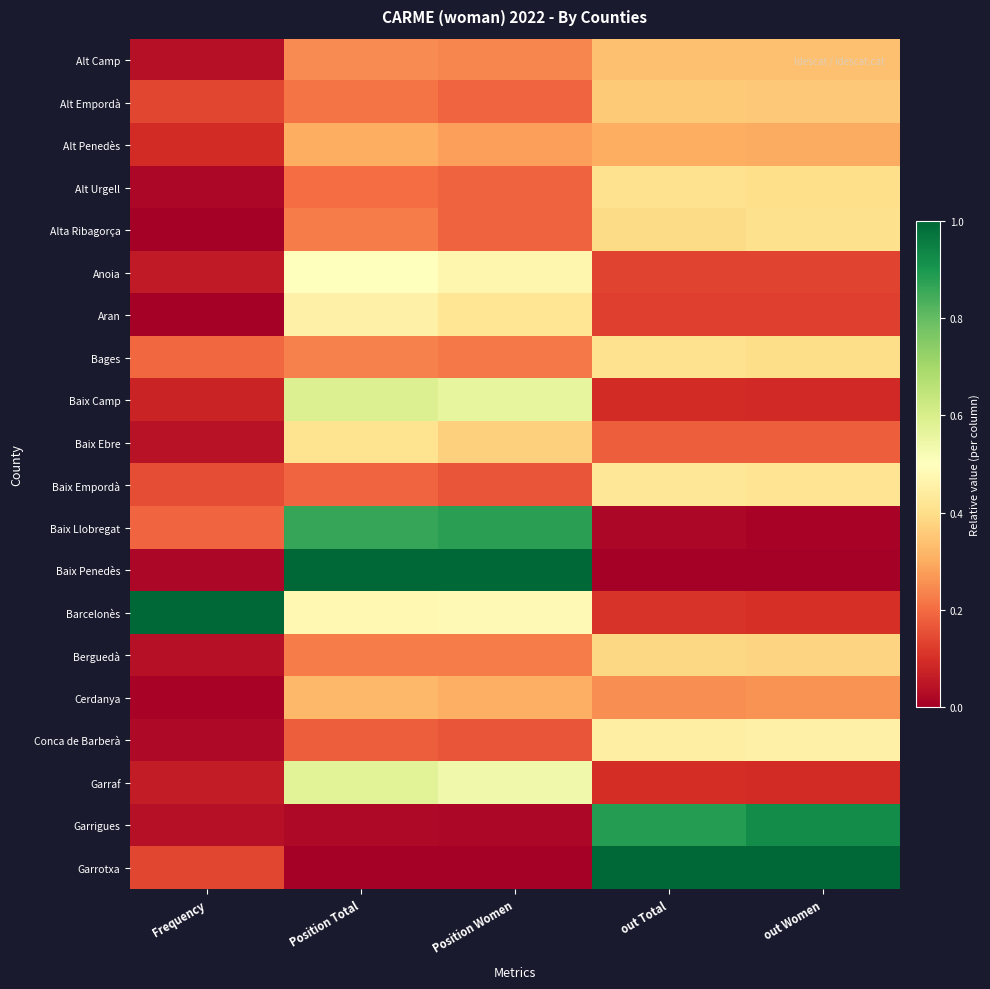

Which series changed the most between Frequency and out Women?

Barcelonès